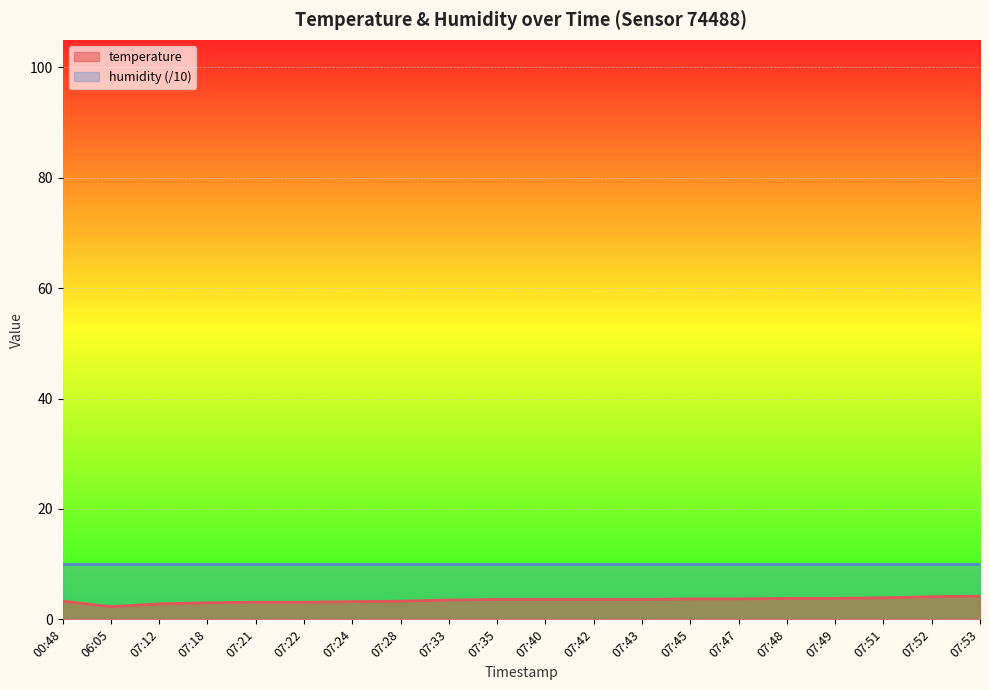

At which label does the data first exceed 3?

00:48